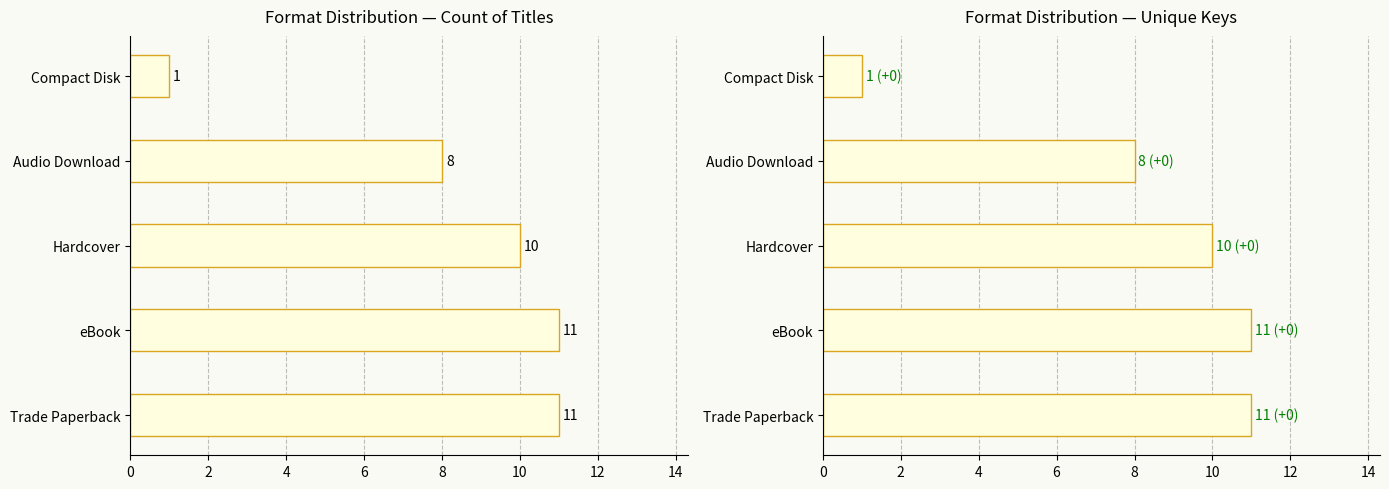

What is the sum of the Unique Keys values at eBook and Hardcover?

21